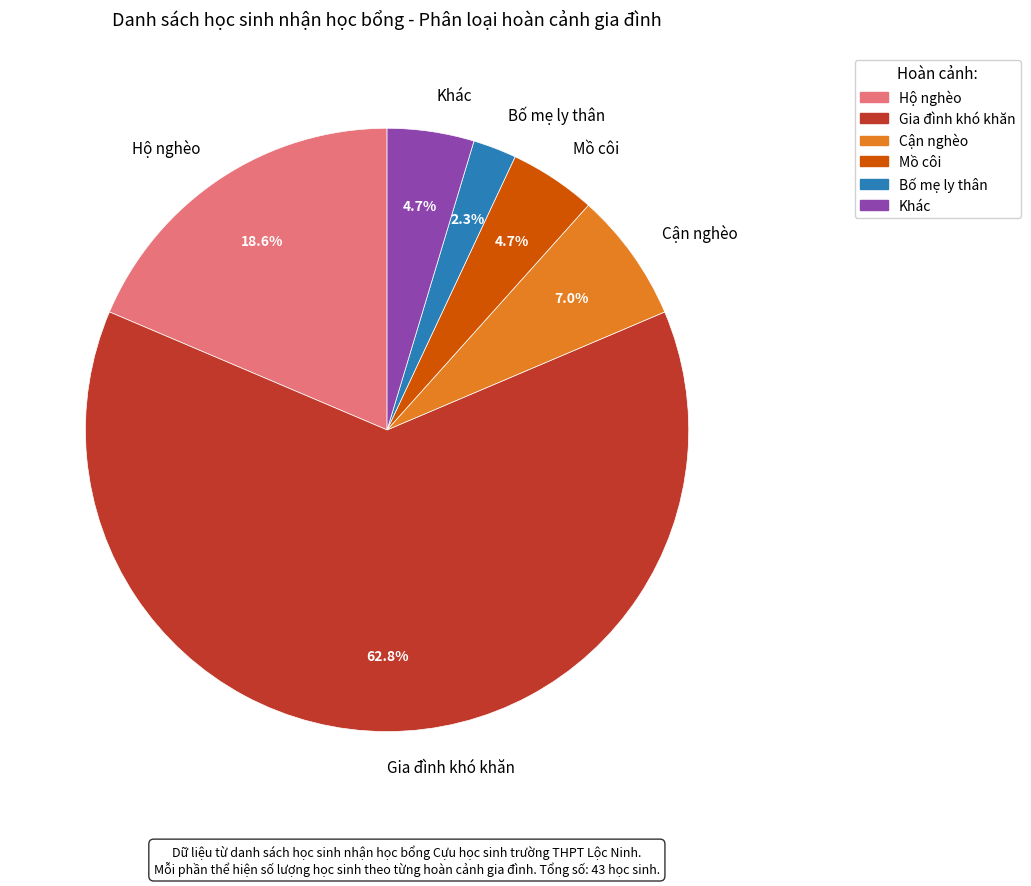

True or false: Cận nghèo accounts for 1% of the total.

False